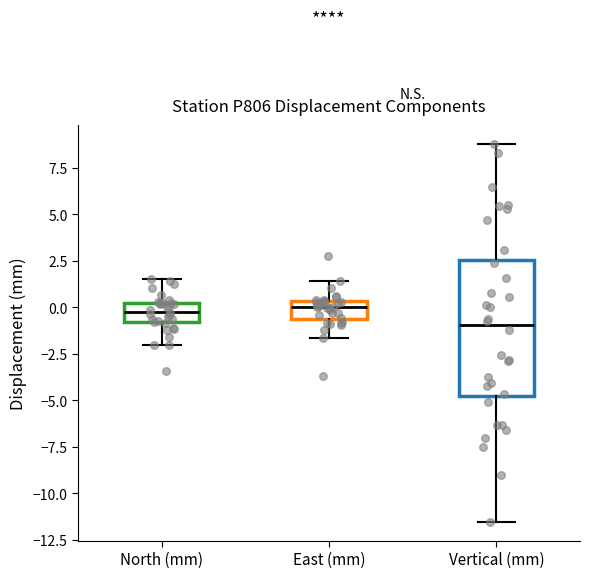

Which box has the lowest median line?

Vertical (mm)